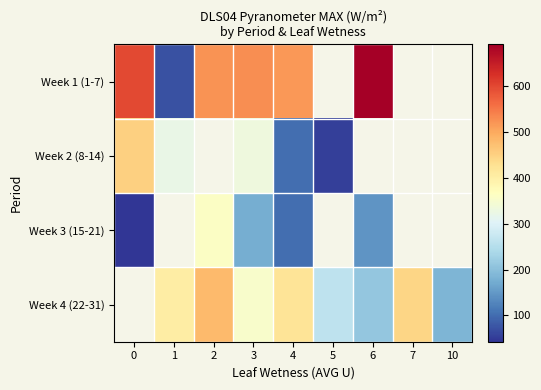

True or false: row_1 has a value of 101.9 at 4.

True